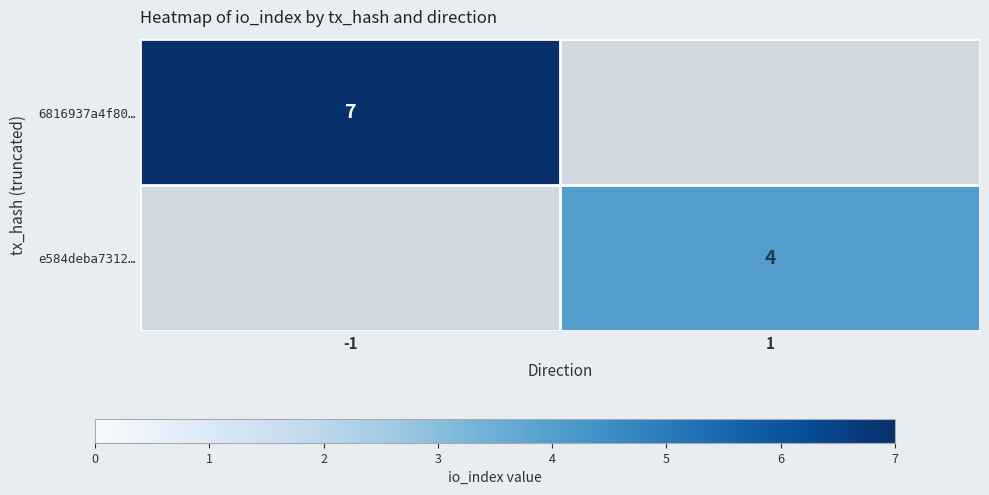

True or false: 6816937a4f80… has a value of 7 at -1.

True